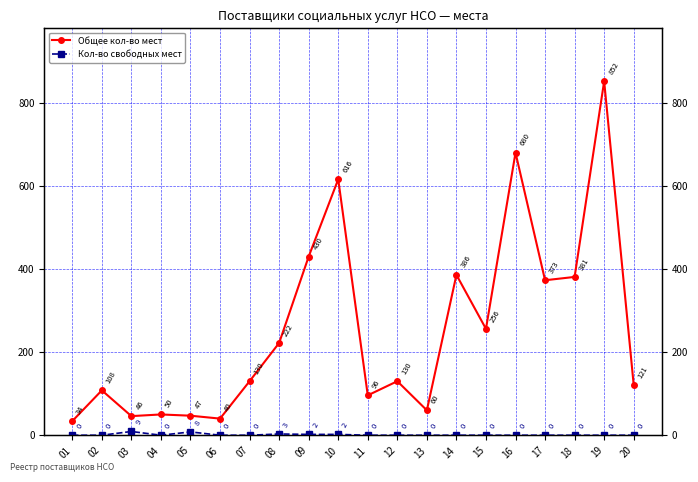

What are all the series names shown in the legend?

Общее кол-во мест, Кол-во свободных мест